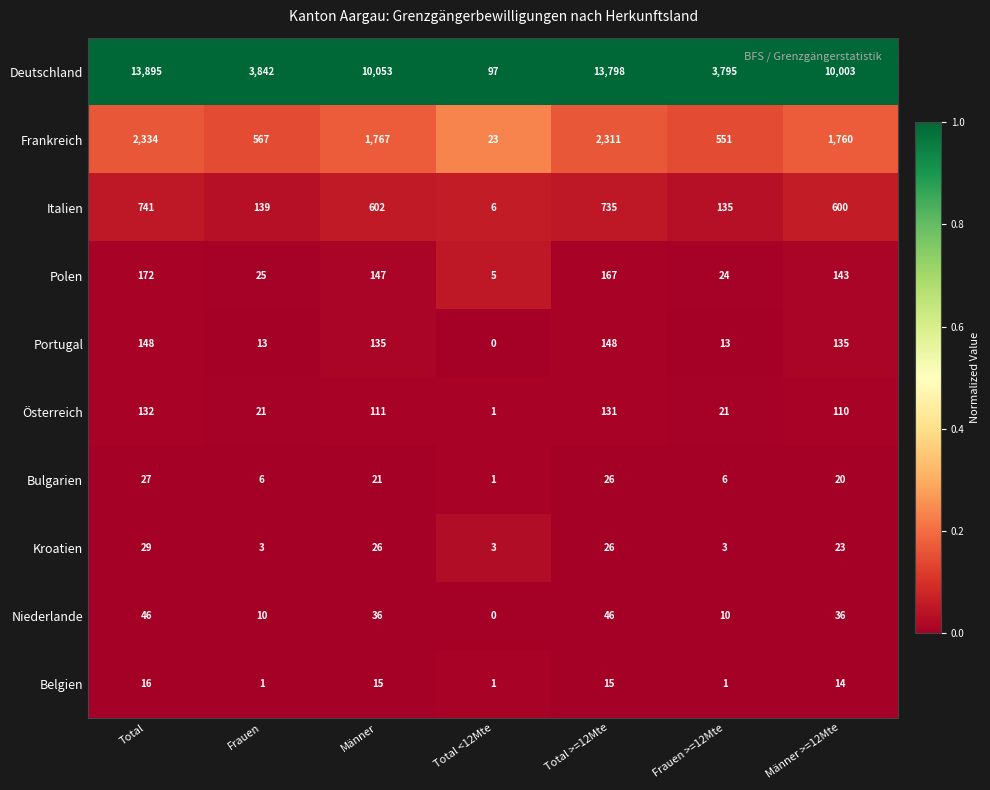

What is the difference between the Niederlande values at Frauen and Männer?

26